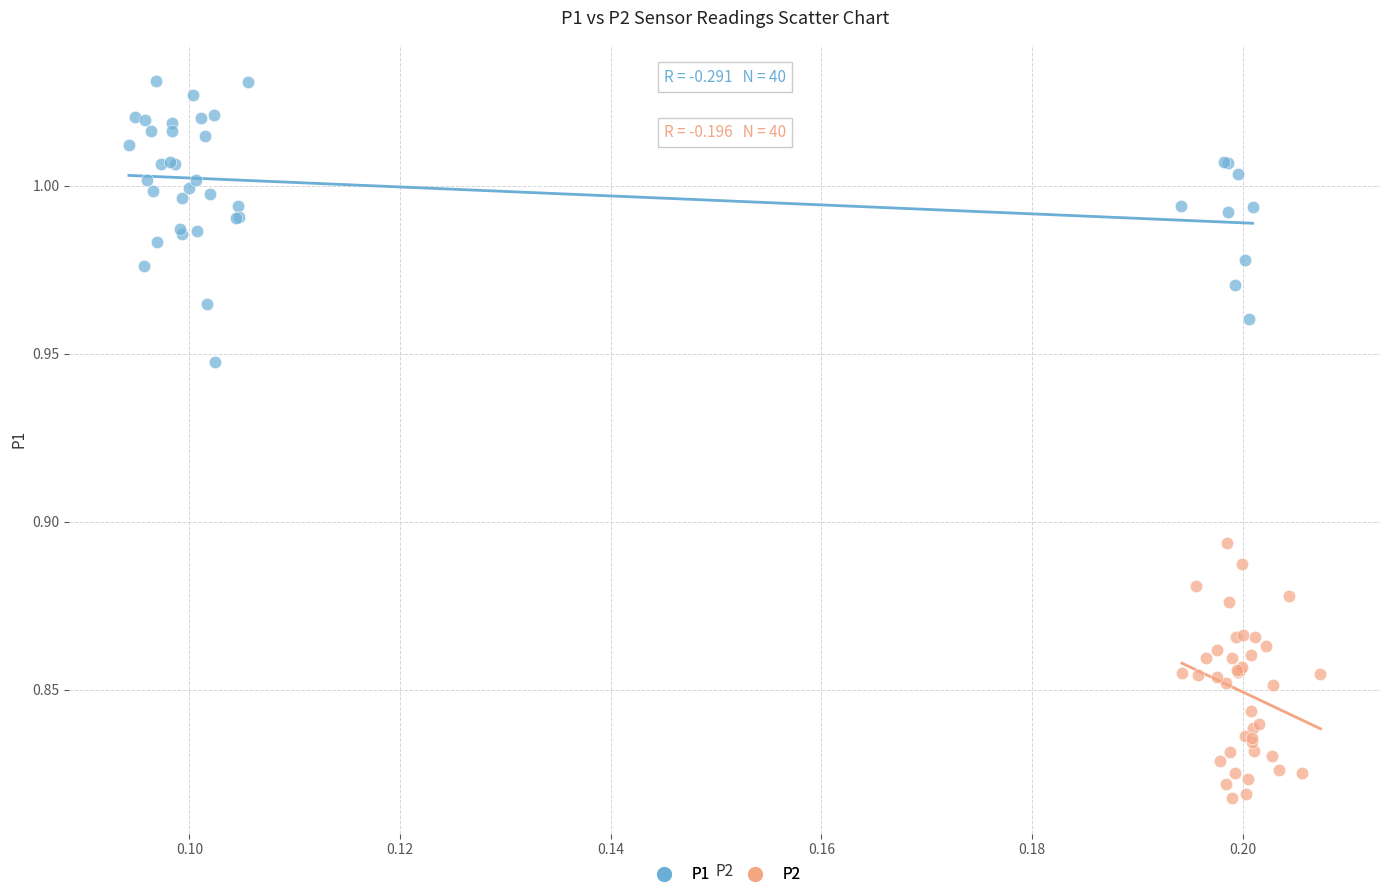

Which series contains the lowest Y value?

P2